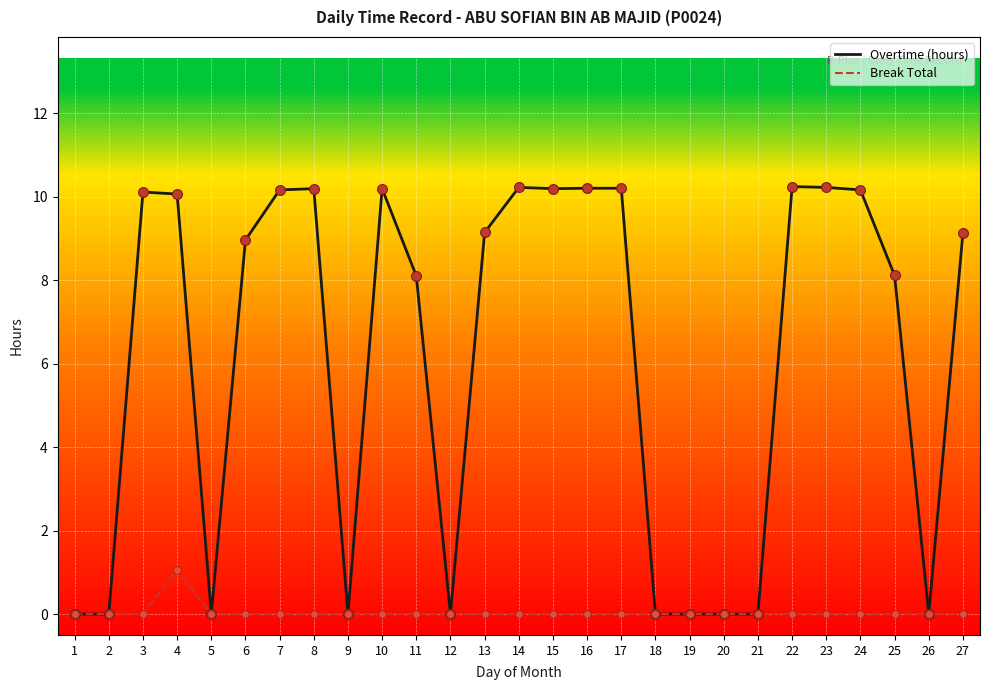

Which series has the widest spread of values?

Overtime (hours)